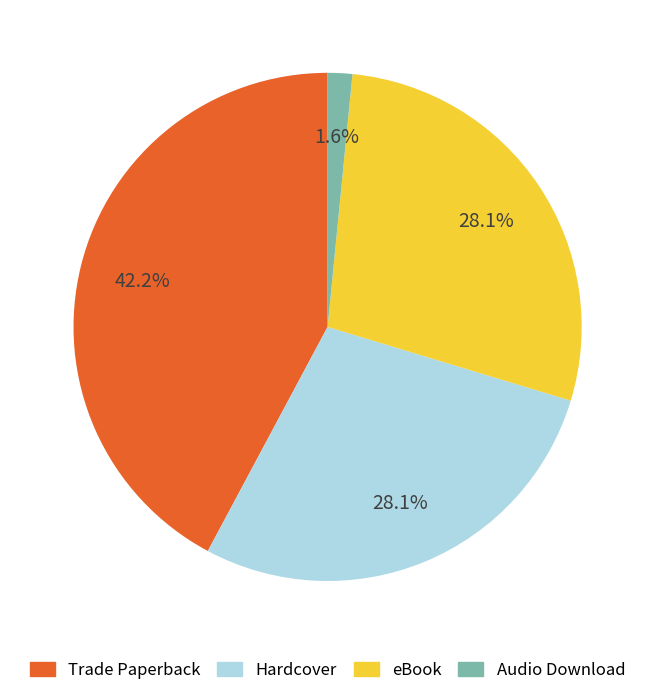

How much of the chart is everything except Trade Paperback?

57.8%